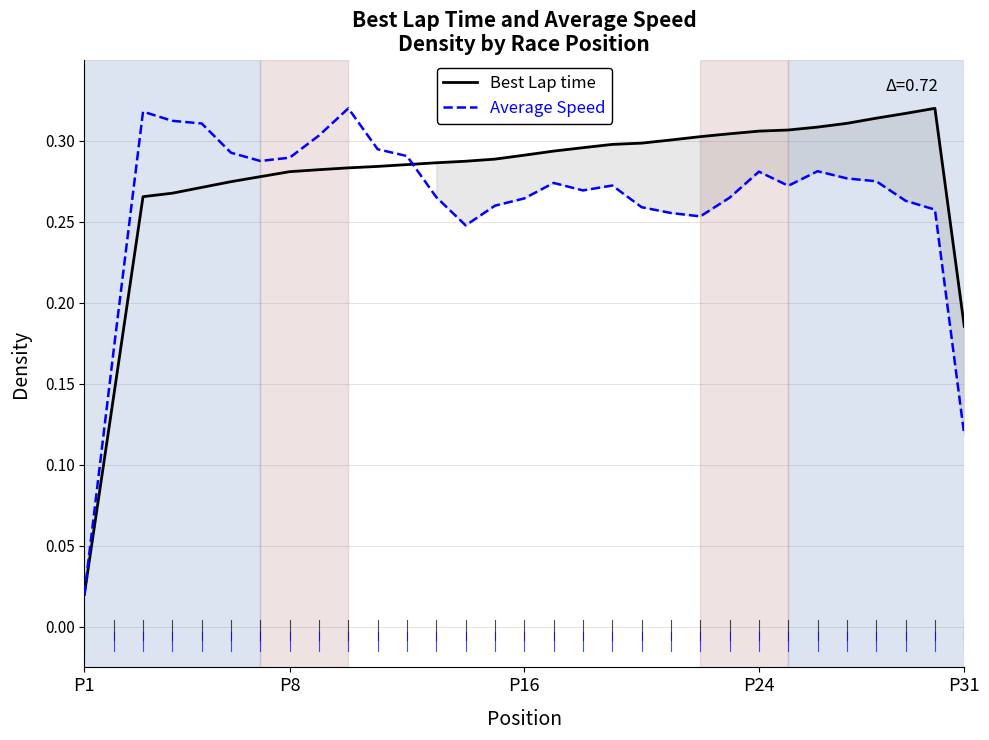

The value of Best Lap time at P24 is 0.2. True or false?

False